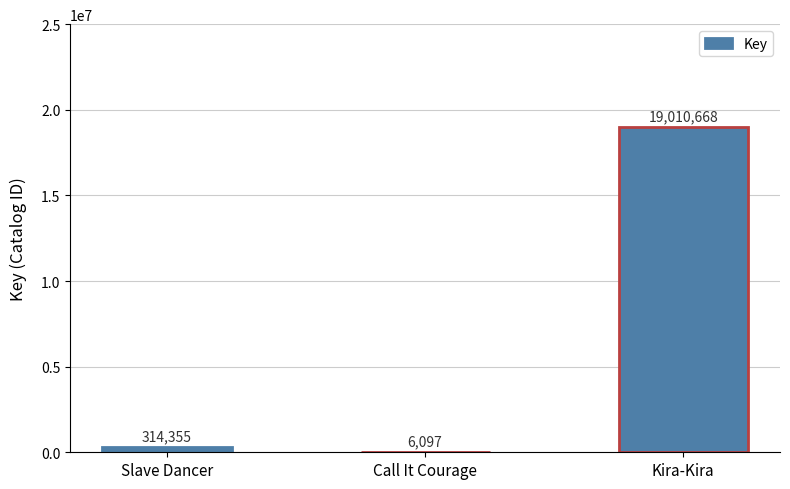

What is the difference between the values at Call It Courage and Slave Dancer?

308258